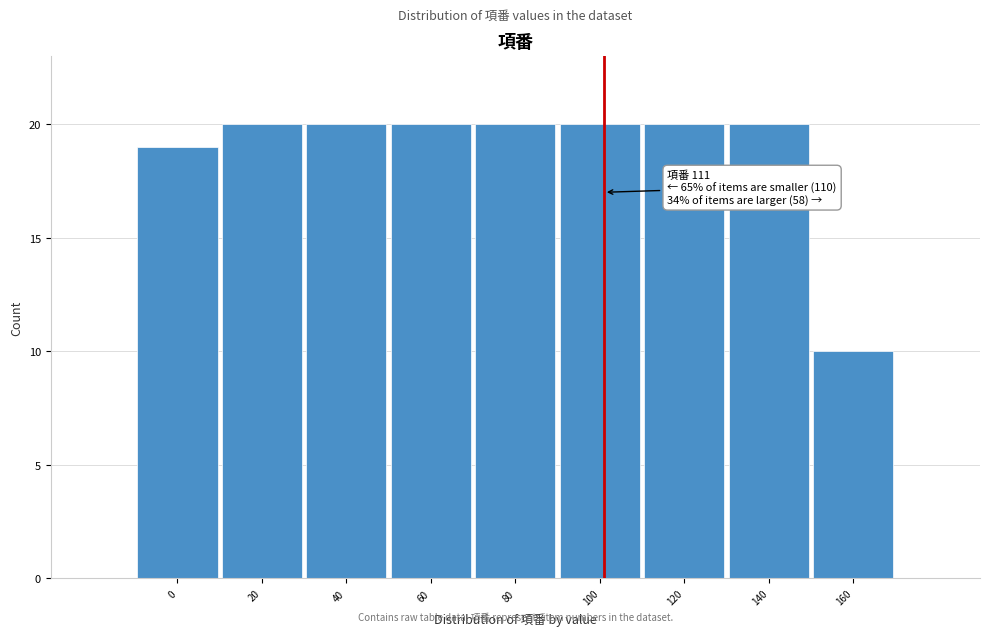

Reading left to right, extract all data points from this chart.

19	20	20	20	20	20	20	20	10